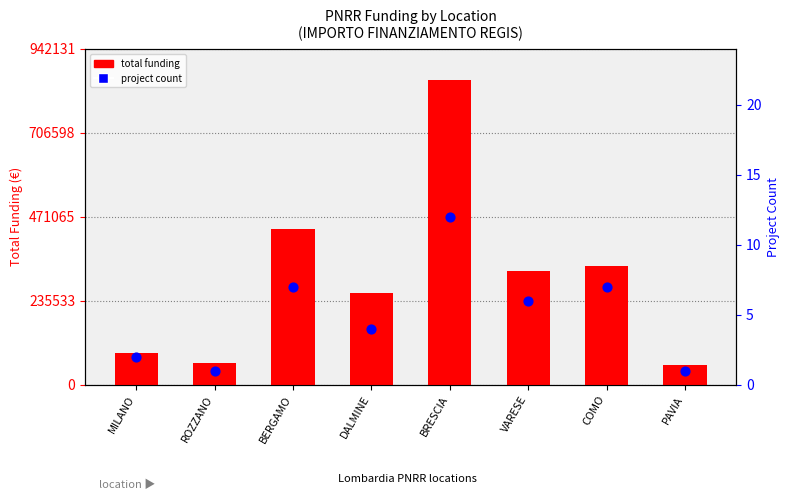

At how many categories does at least one series exceed 536241?

1